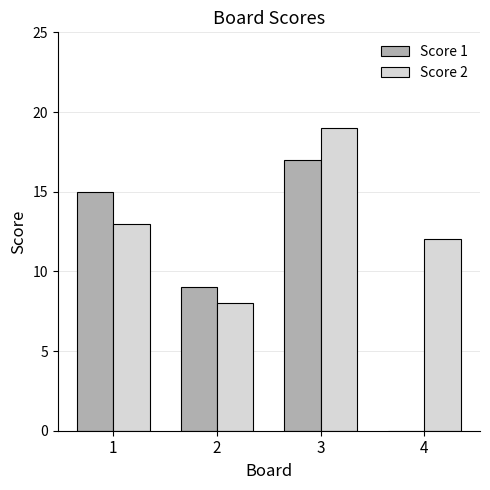

What value does the Score 1 series have at 2?

9